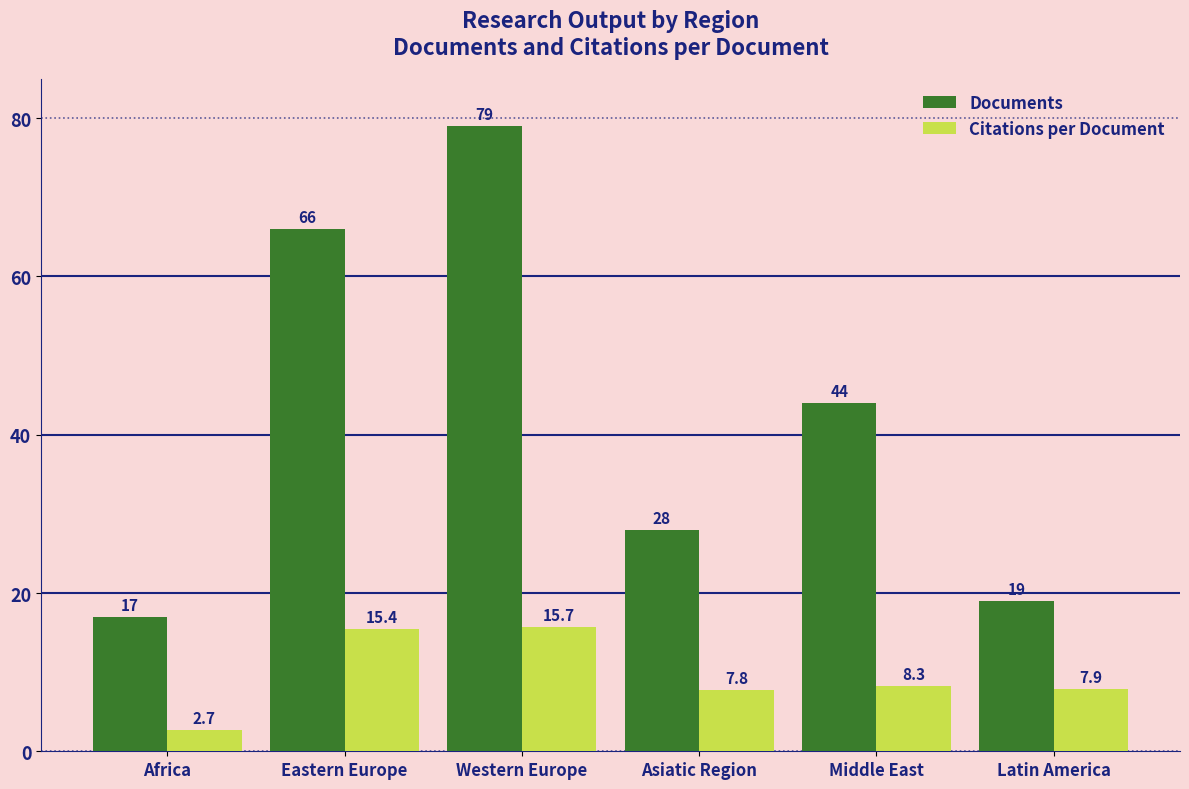

What is the average value of the Citations per Document series?

9.6